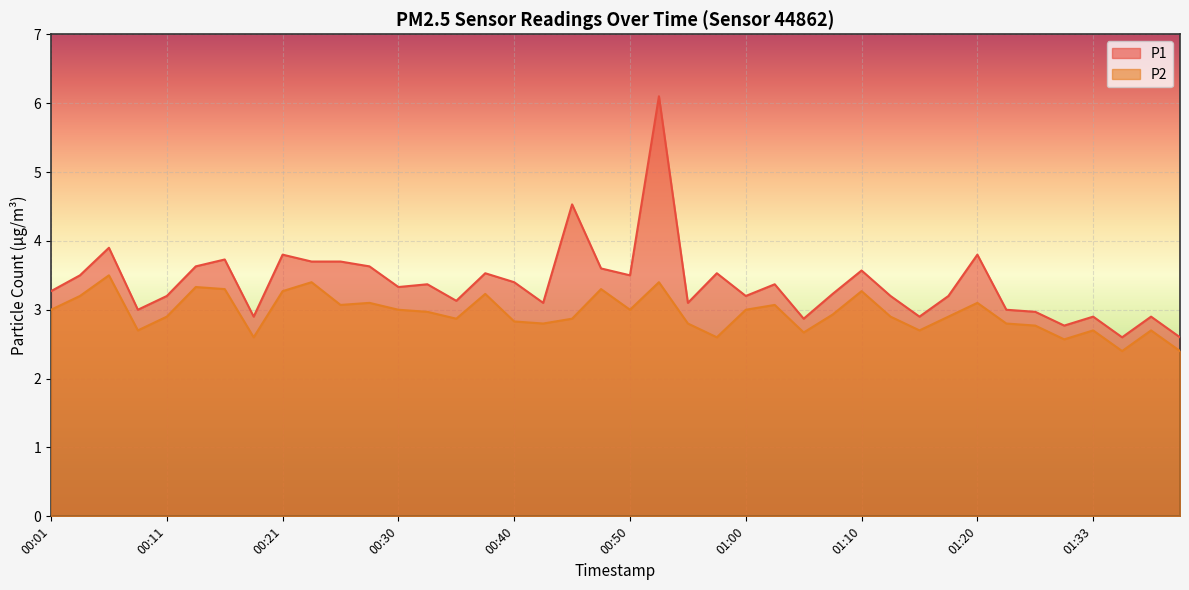

What are all the series names shown in the legend?

P1, P2